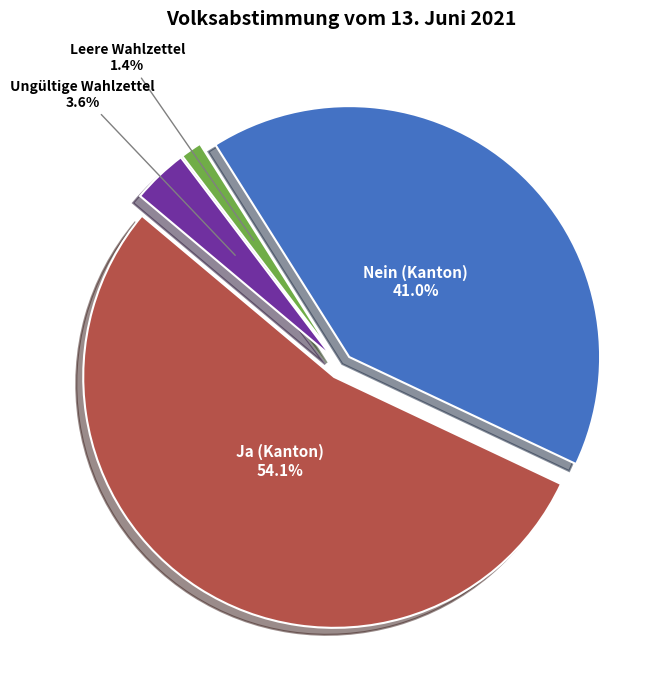

Is there any slice that represents more than half of the pie?

Yes